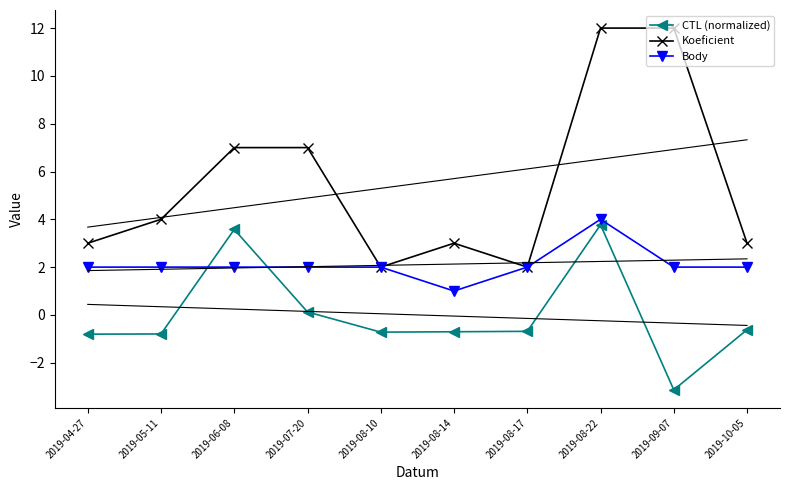

Reading left to right, what are all the values shown in this chart?

CTL (normalized): -0.8	-0.8	3.6	0.1	-0.7	-0.7	-0.7	3.8	-3.1	-0.6
Koeficient: 3.0	4.0	7.0	7.0	2.0	3.0	2.0	12.0	12.0	3.0
Body: 2.0	2.0	2.0	2.0	2.0	1.0	2.0	4.0	2.0	2.0